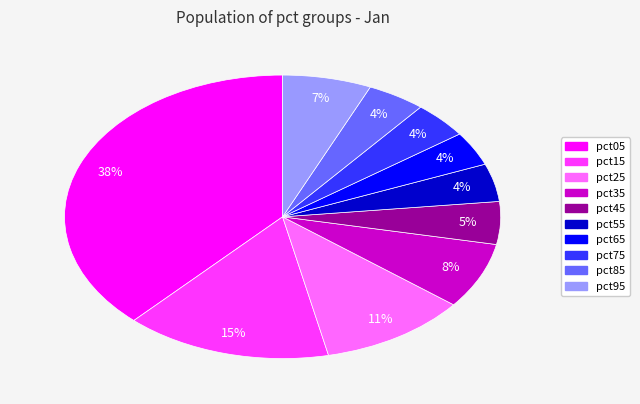

The pct05 slice represents 38% of the pie. True or false?

True